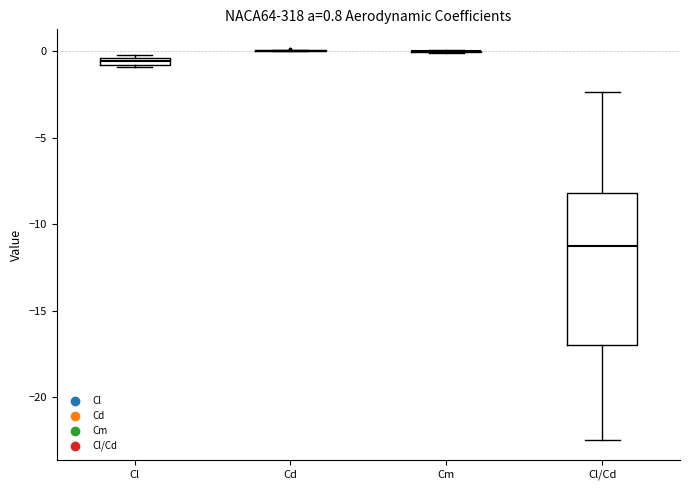

Comparing the boxes themselves (not the whiskers), which one is the tallest?

Cl/Cd